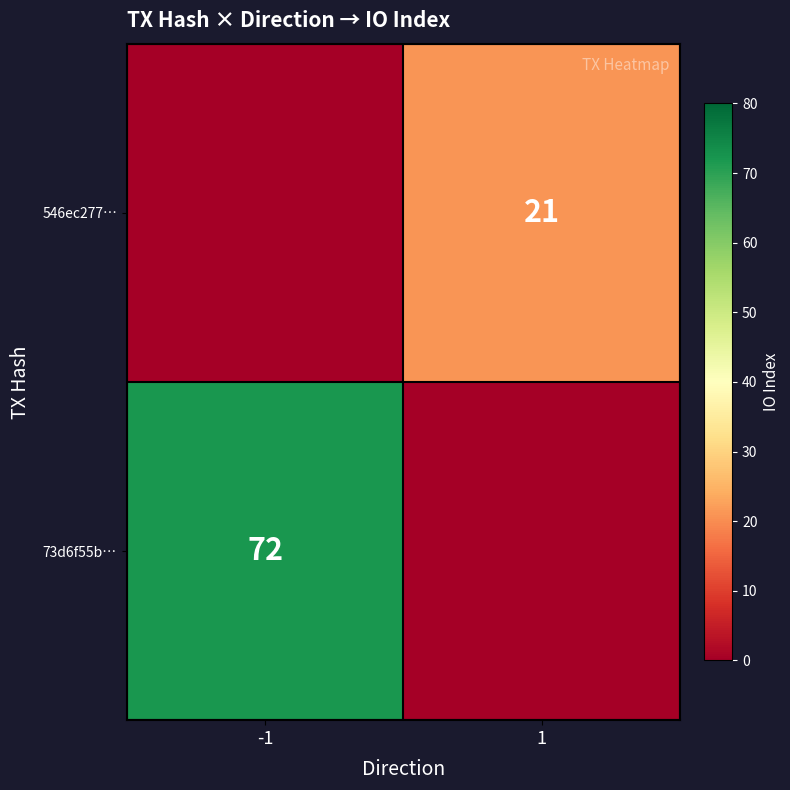

How many data points in 546ec27771c28be0db97d48412e2e9107cc117c are less than 21?

1